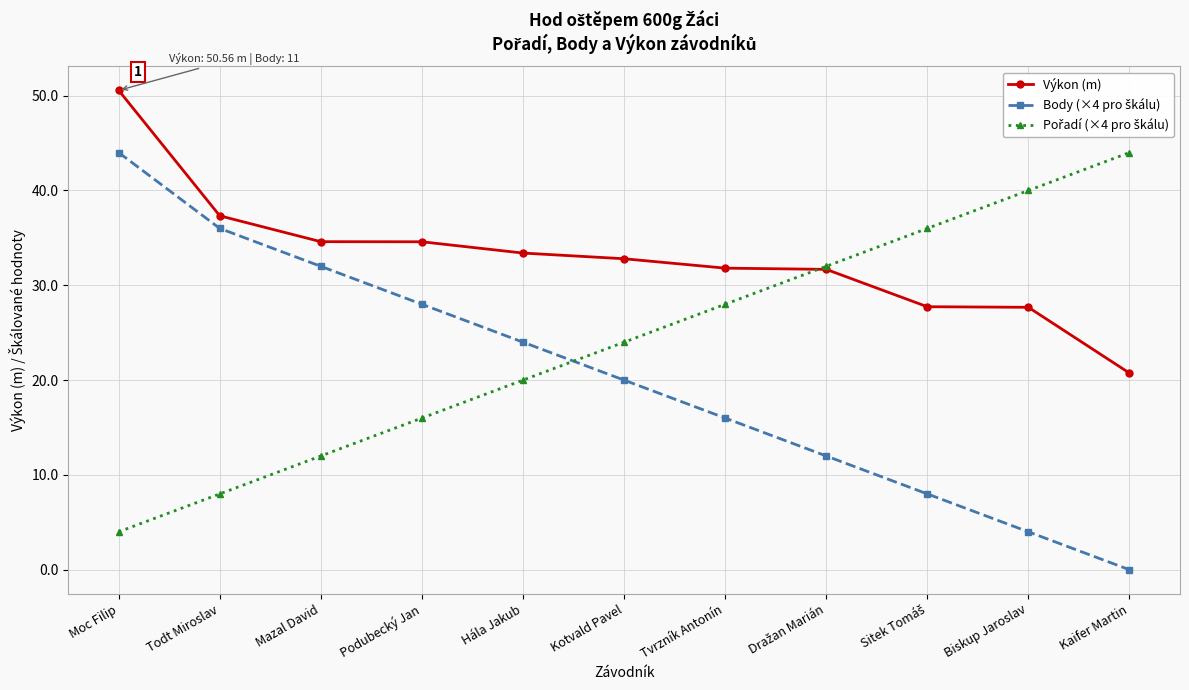

What is the difference between the highest and lowest values at Kotvald Pavel?

12.8